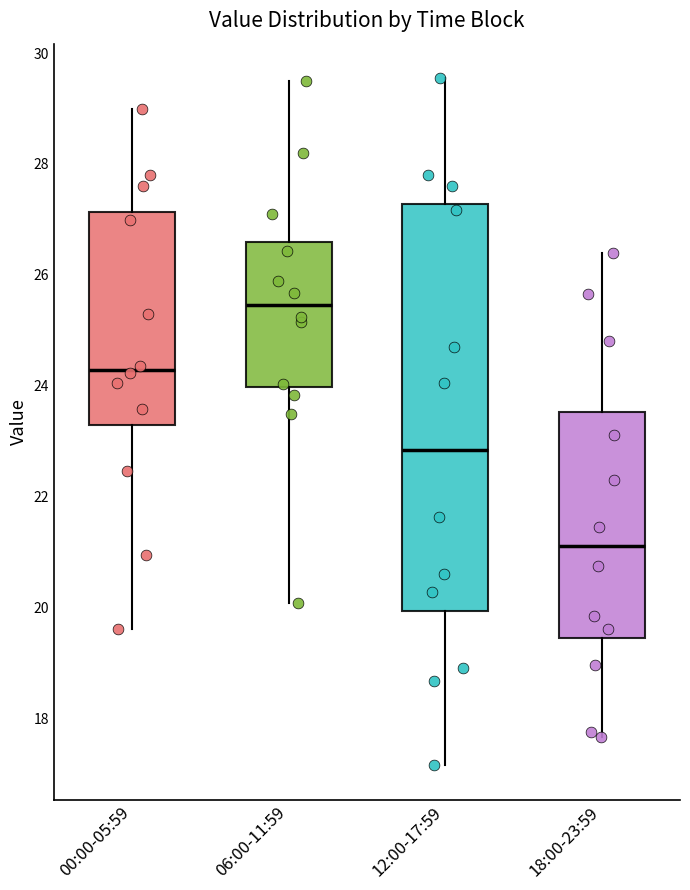

Reading left to right, transcribe this box plot: for each box, give where its median line is, the range the box spans, and where its two whiskers end, as read against the y-axis. The values are not printed on the chart, so give them approximately, as read against the axis.

00:00-05:59: median 24.2, box 23.2 to 27.2, whiskers 19.6 to 29.0
06:00-11:59: median 25.4, box 24.0 to 26.6, whiskers 20.0 to 29.6
12:00-17:59: median 22.8, box 20.0 to 27.2, whiskers 17.2 to 29.6
18:00-23:59: median 21.2, box 19.4 to 23.6, whiskers 17.6 to 26.4